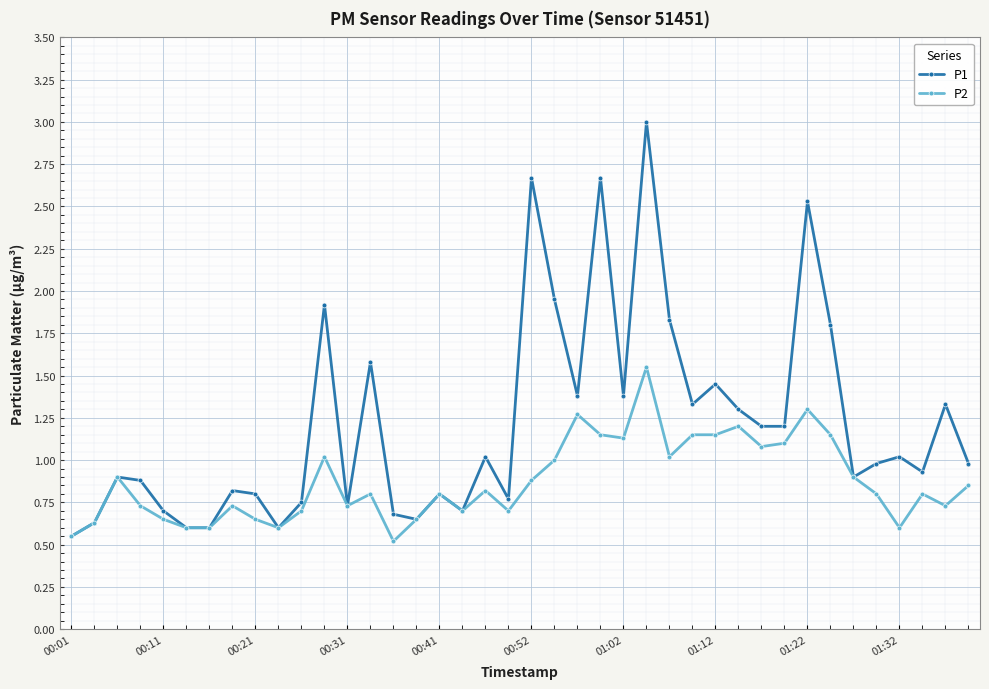

What is the sum of all P2 values?

34.9